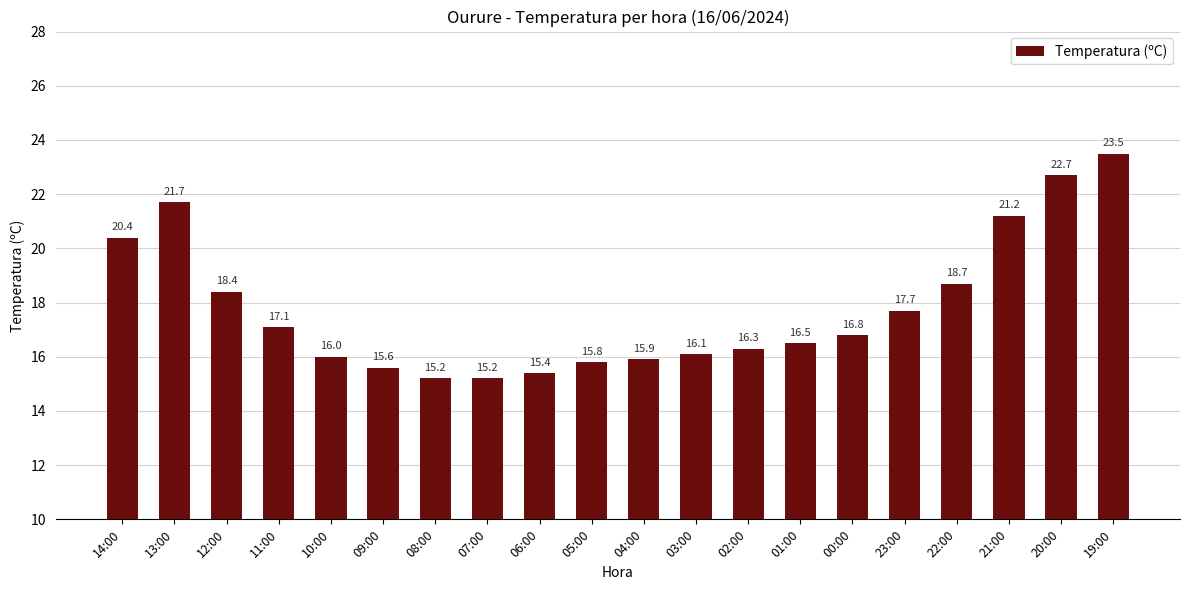

True or false: the data shows 16.5 at 01:00.

True